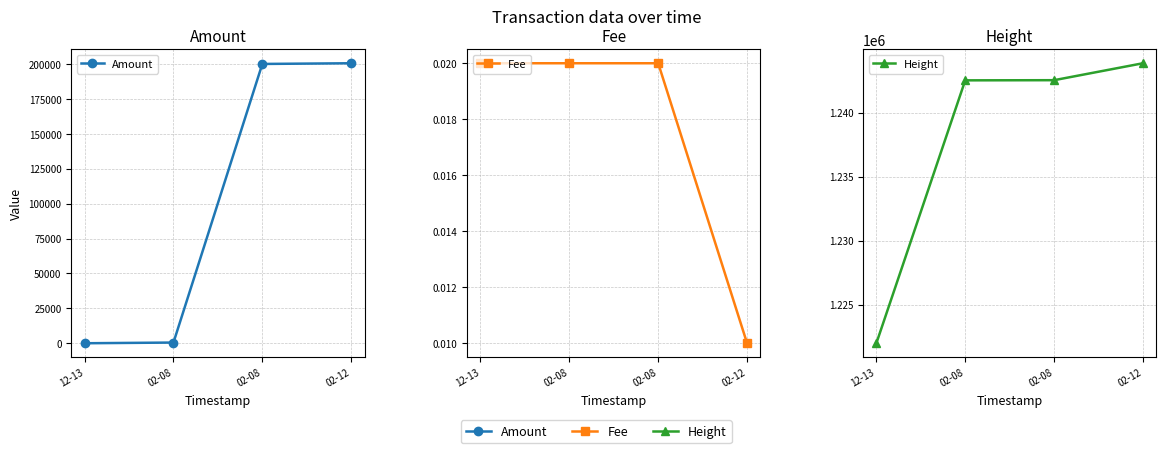

True or false: Amount and Height cross at least once.

False